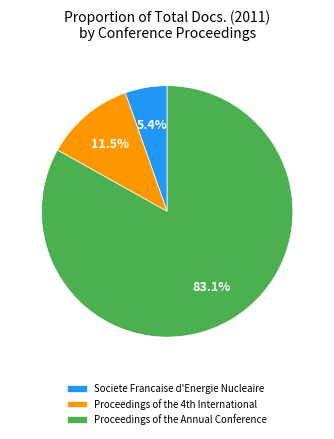

To the nearest percent, what percentage of the pie is Proceedings of the Annual Conference?

83%